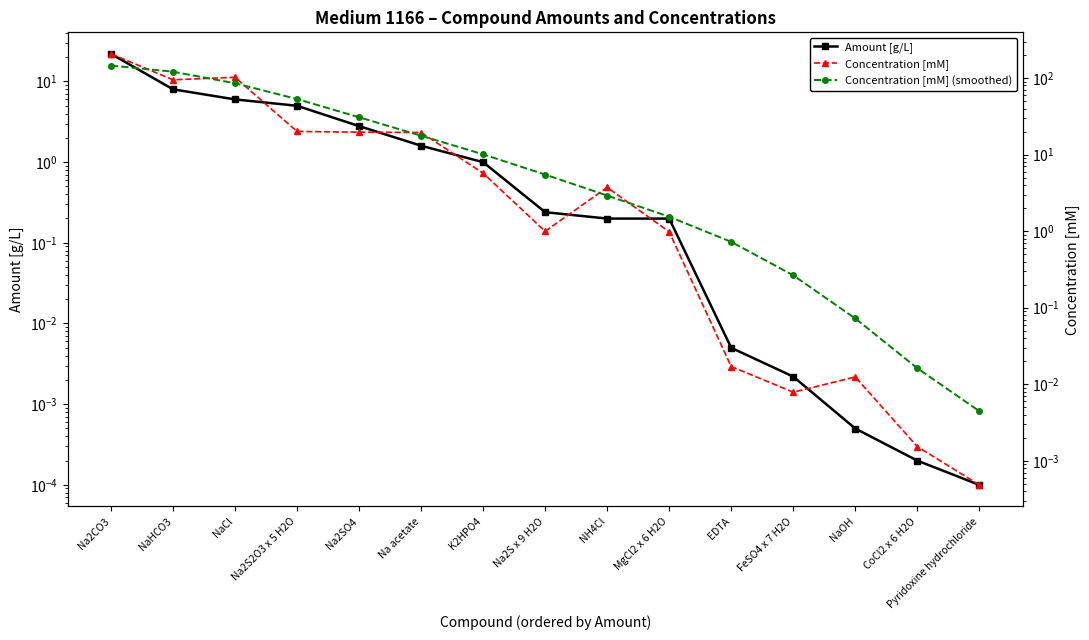

Is it true that Concentration [mM] (smoothed) equals 53.1 at Na2CO3?

False